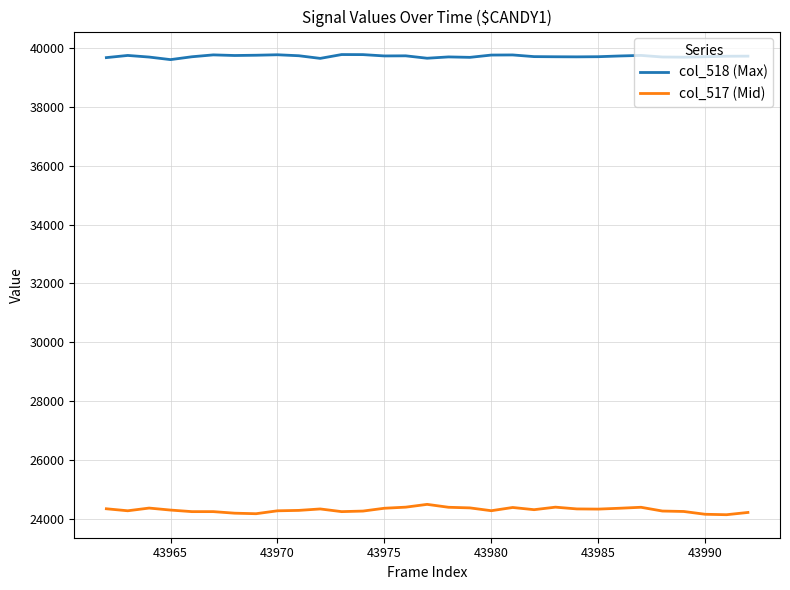

What is the difference between the maximum and minimum values in the col_518 (Max) series?

172